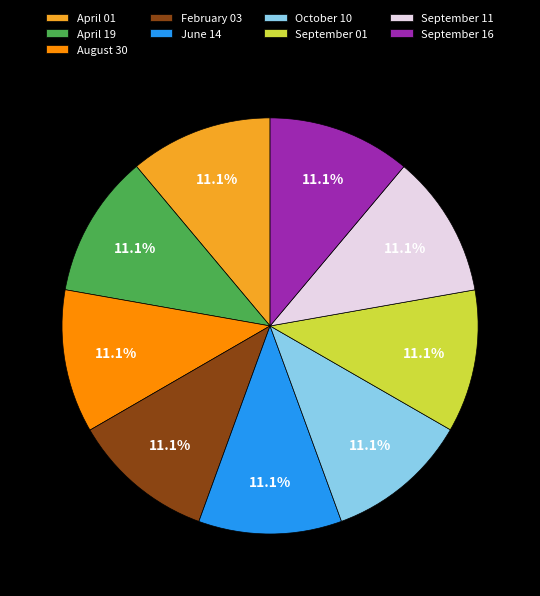

Approximately how many times larger is the value at August 30 compared to September 11?

1.0